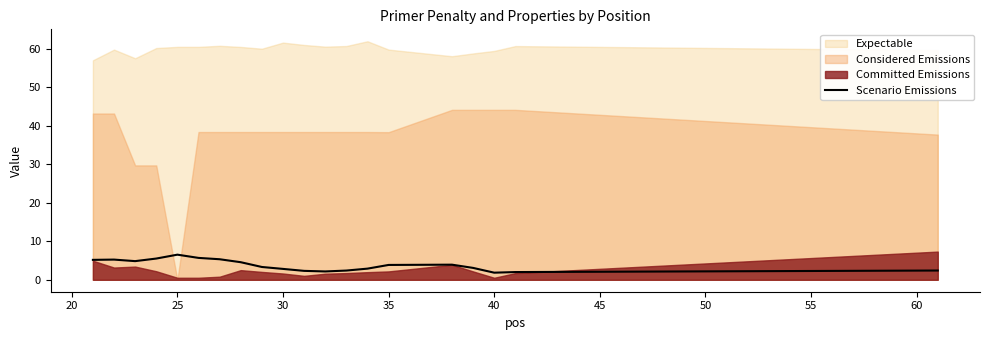

What is the sum of all values?

76.0